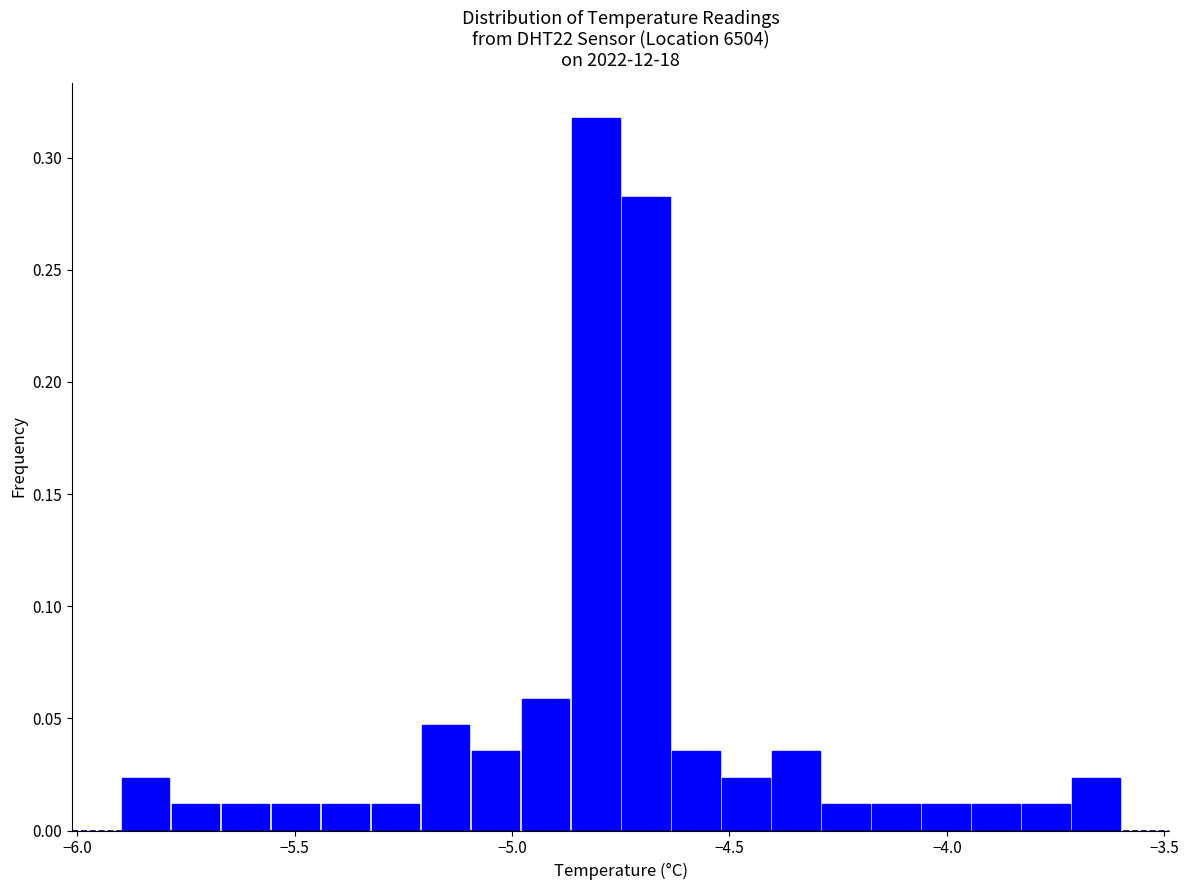

Around what value on the x-axis is the tallest bar? Give the approximate position of its centre, as read against the axis.

-4.80